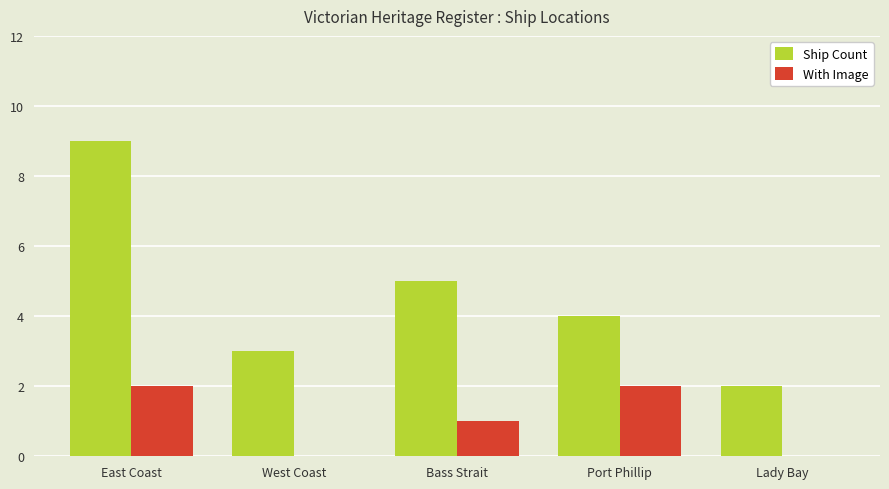

Which series changed the most between West Coast and Lady Bay?

Ship Count